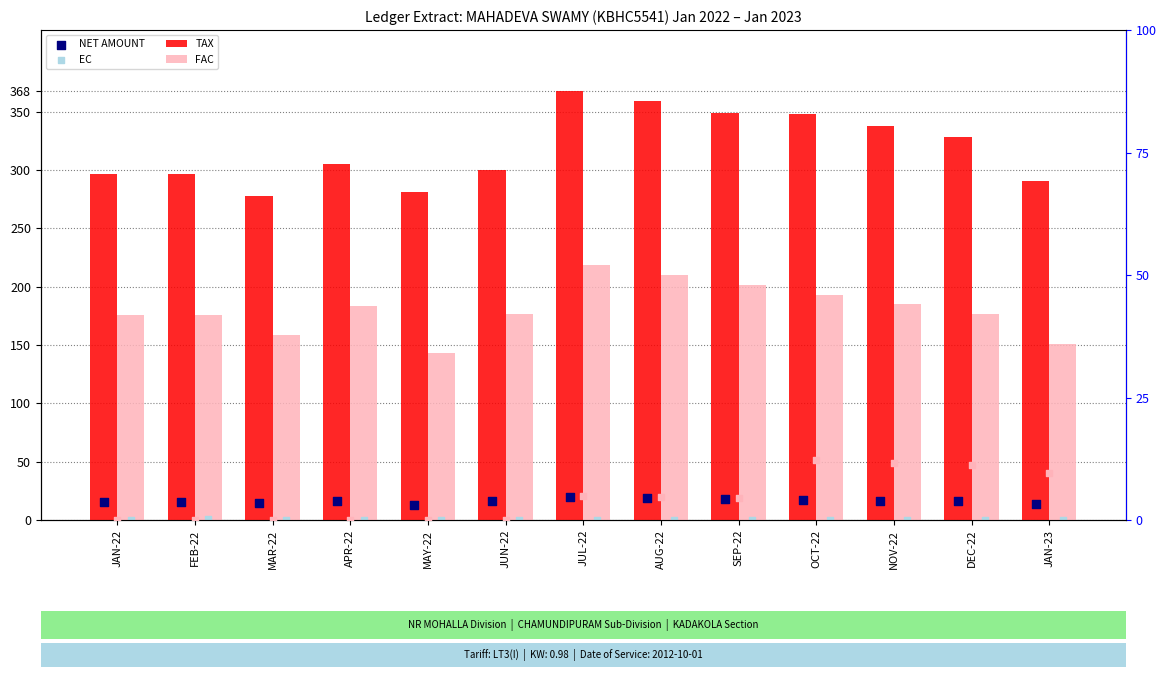

What is the total value across all series at OCT-22?

570.8